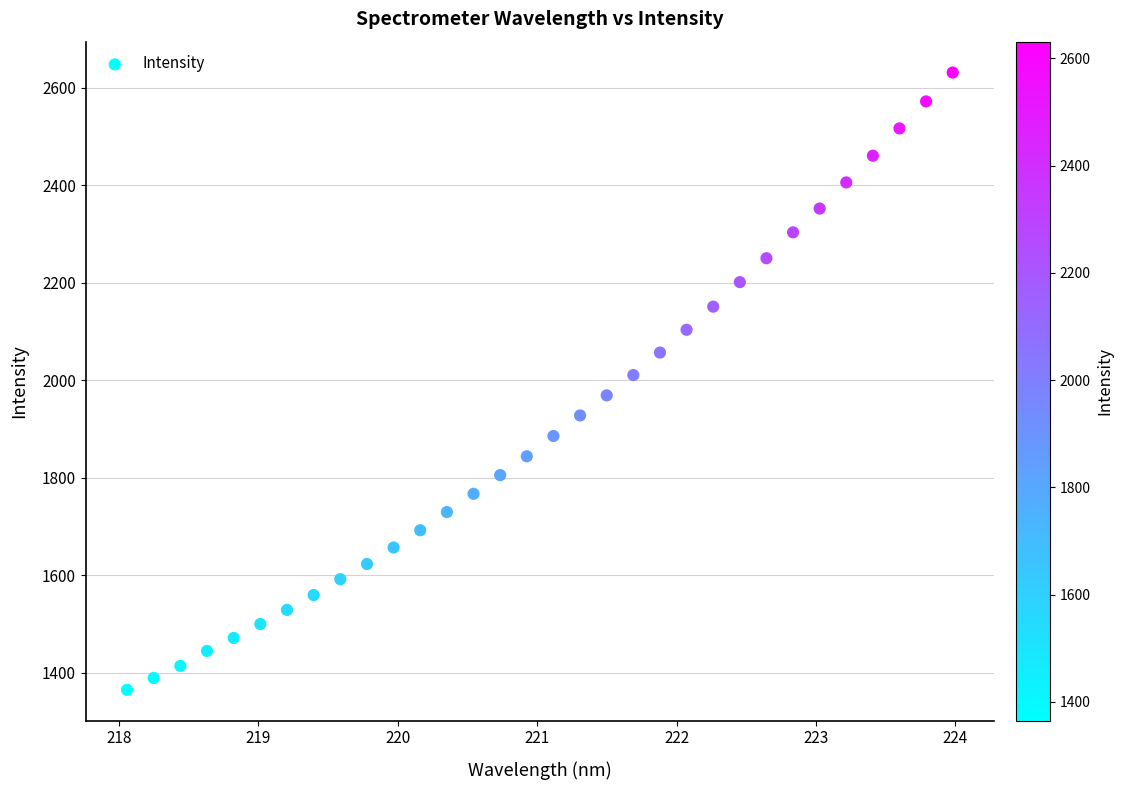

What is the range of Y values (max minus min)?

1266.3